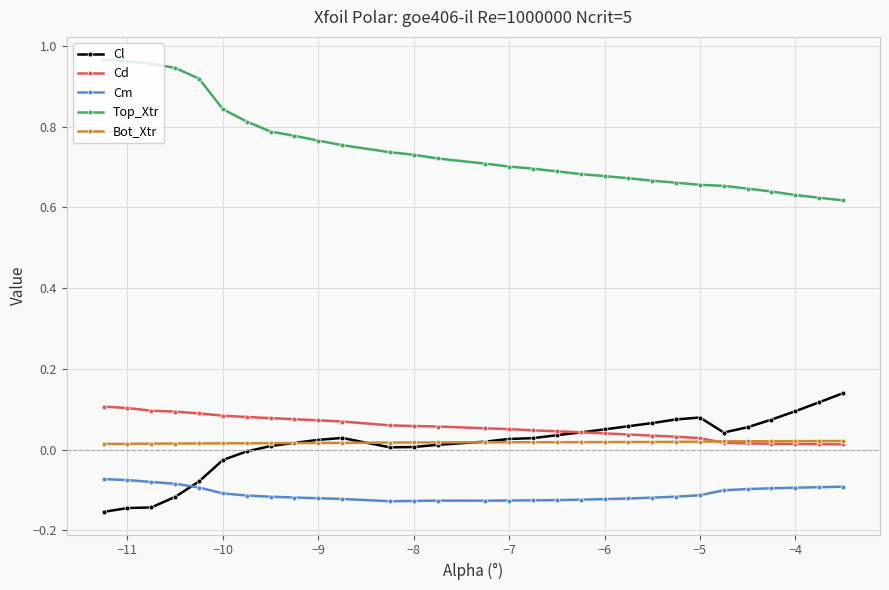

True or false: Top_Xtr and Bot_Xtr intersect in this chart.

False